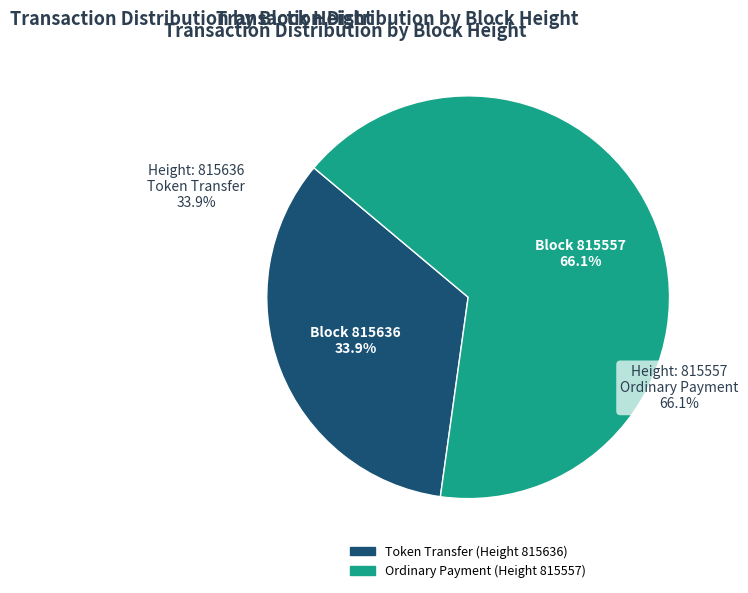

Is it true that 815636 is 20% of the pie?

False